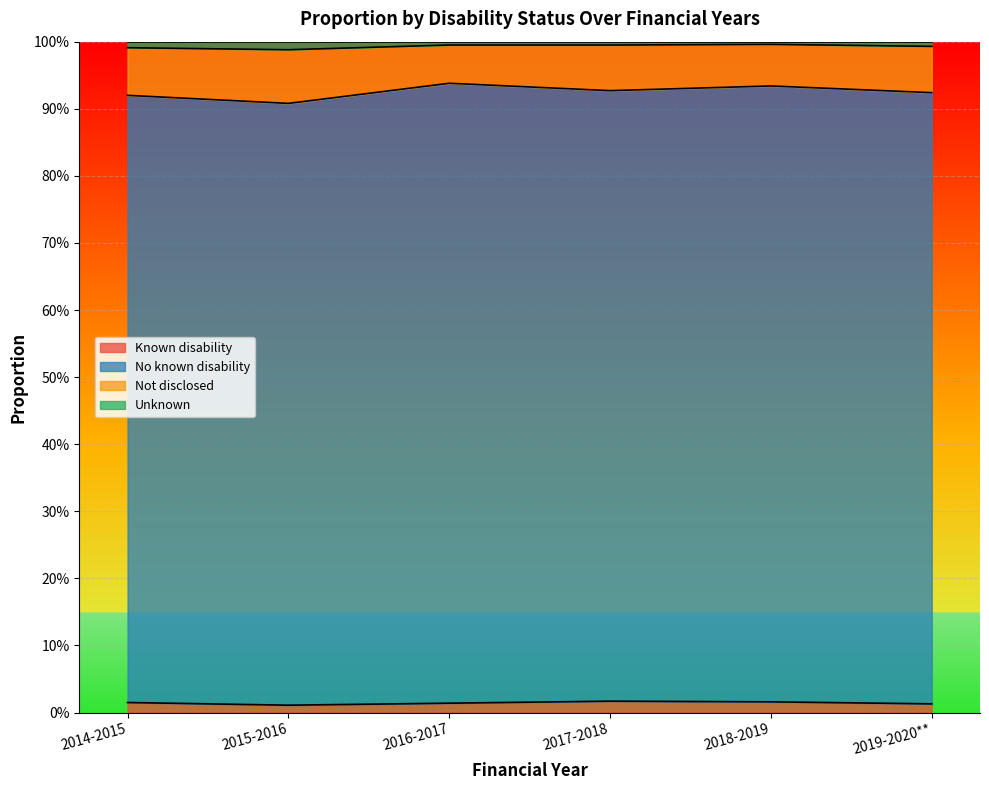

The value of Known disability at 2019-2020** is 0.0. True or false?

True